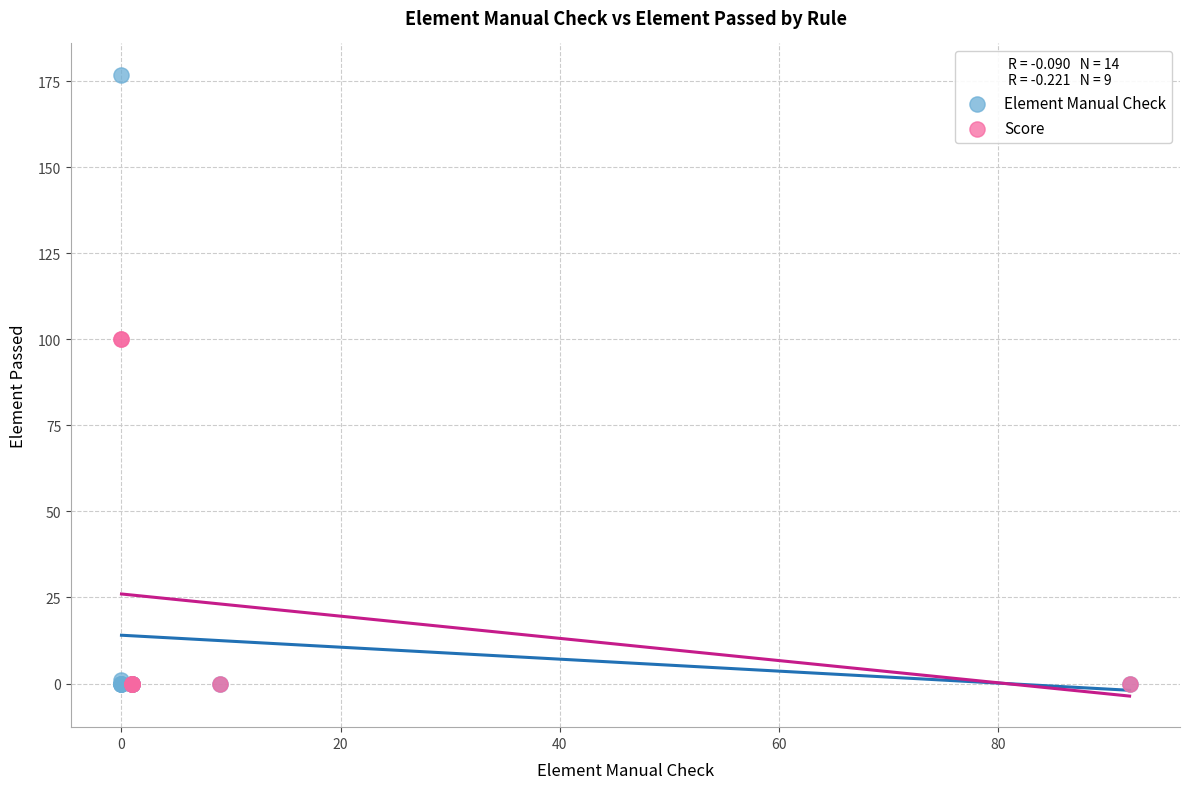

Which series contains the highest Y value?

Element Manual Check